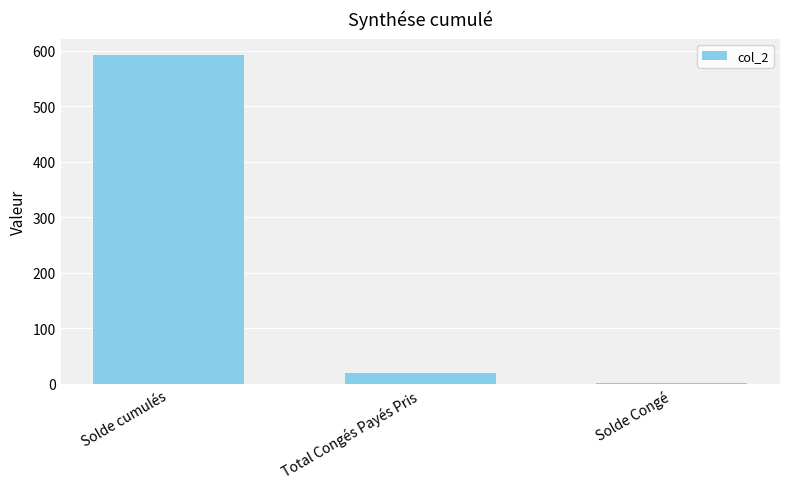

At which category does the chart reach its peak across all series?

Solde cumulés